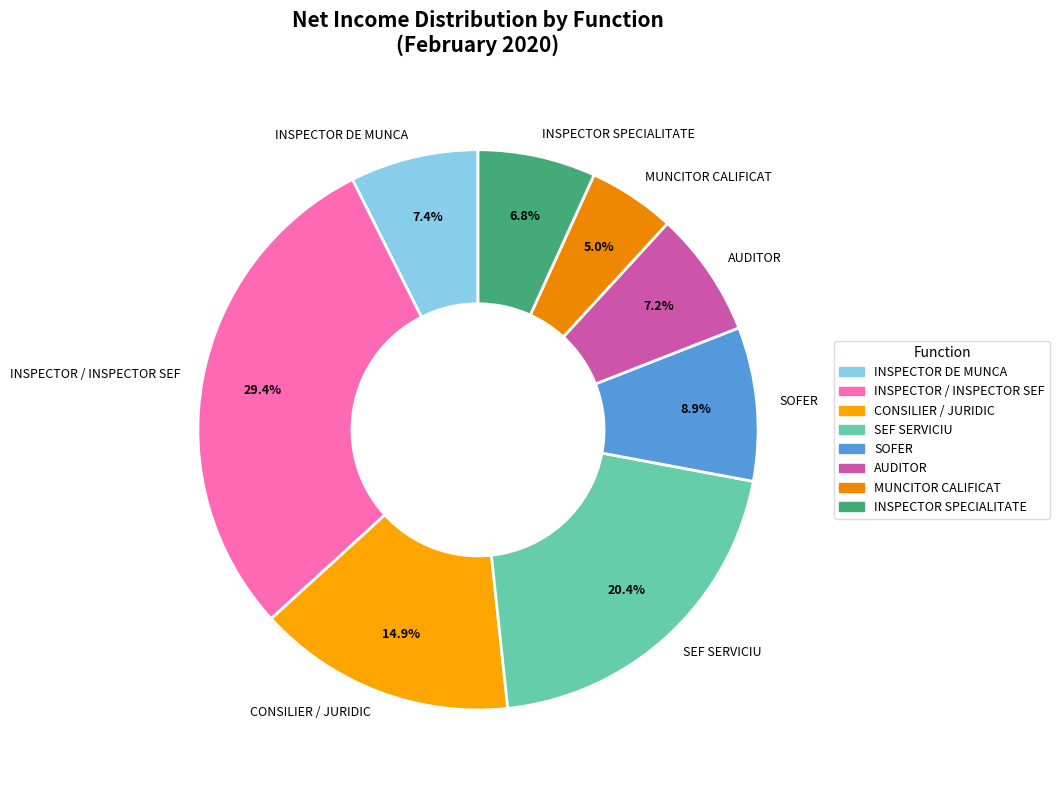

Count the number of slices in the pie.

8